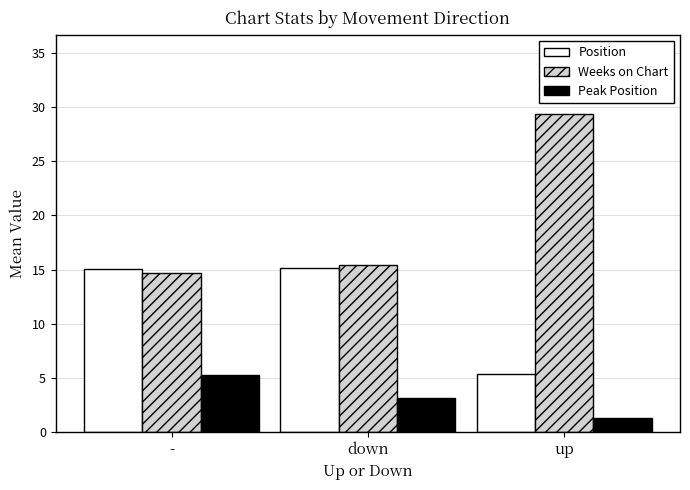

What is the maximum value for Position?

15.1